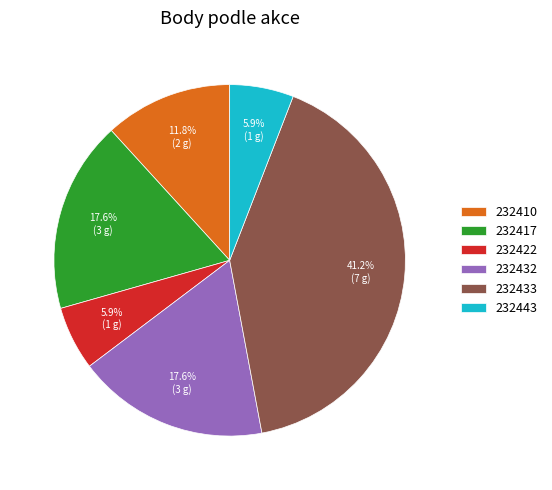

Does 232443 account for over 50% of the chart?

No